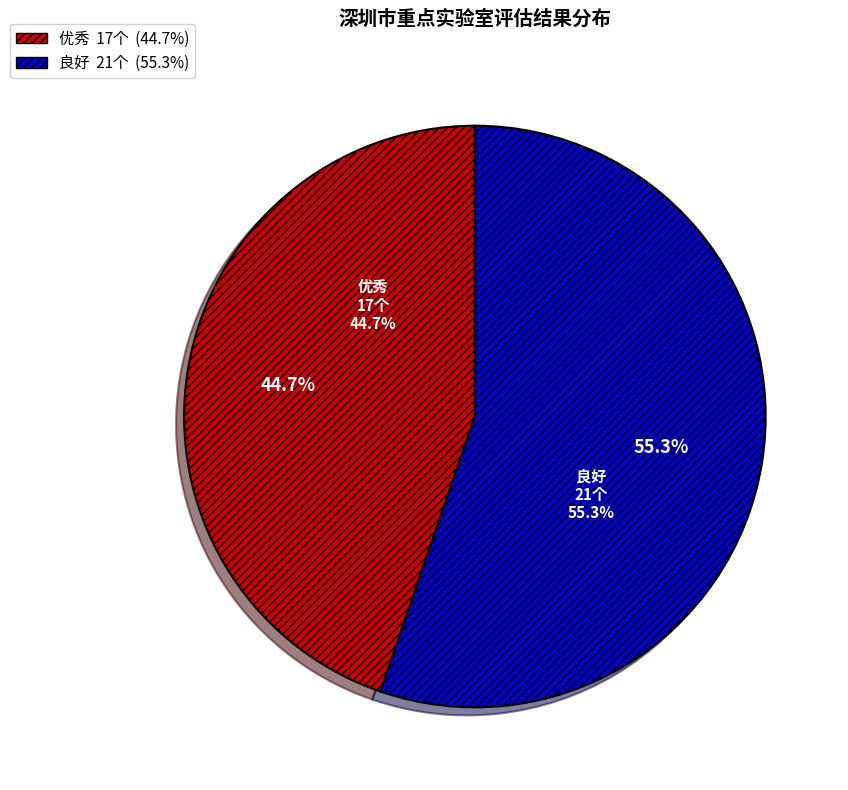

What is the total percentage of 优秀 and 良好?

100.0%